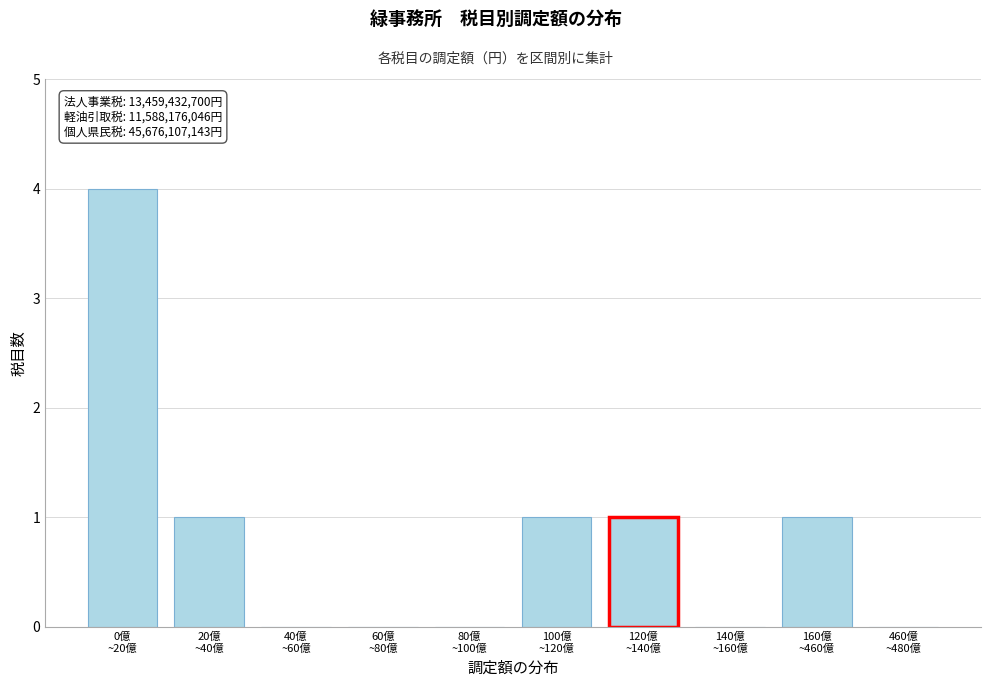

What is the sum of all values?

8